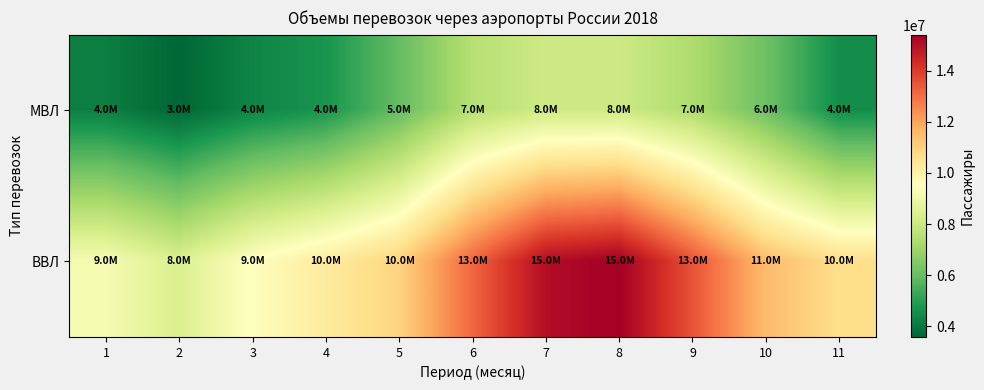

Reading left to right, what are all the values shown in this chart?

МВЛ: 1=4155821	2=3584061	3=4306635	4=4712146	5=5957064	6=7520295	7=8050748	8=8042417	9=7342384	10=6115332	11=4528202
ВВЛ: 1=9212998	2=8387235	3=9527003	4=10217790	5=10962144	6=13150717	7=15052543	8=15397801	9=13521803	10=11523880	11=10661801